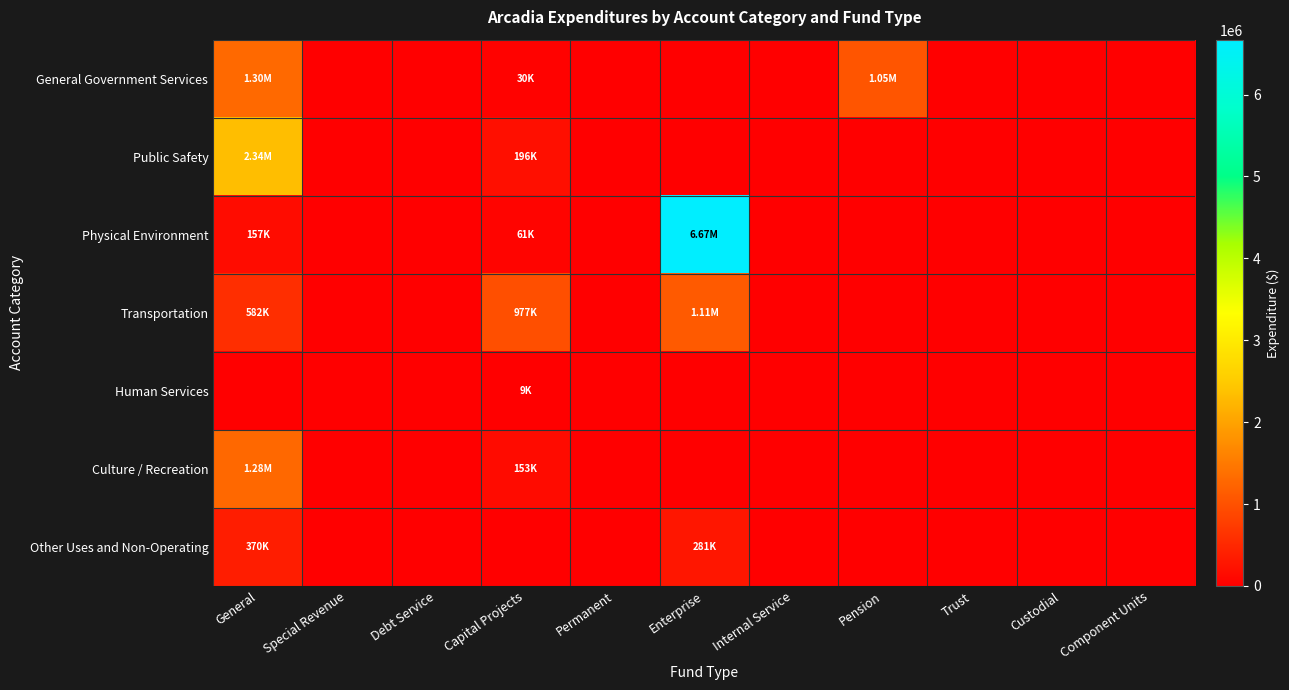

Count the number of categories in the chart.

11